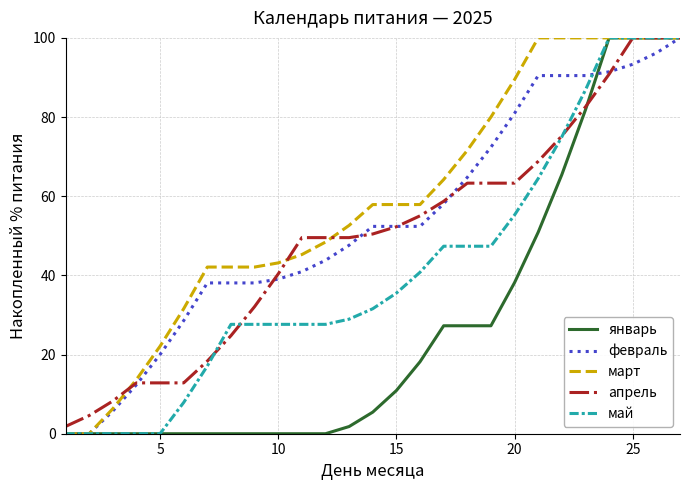

How many values in the апрель series exceed 50?

14